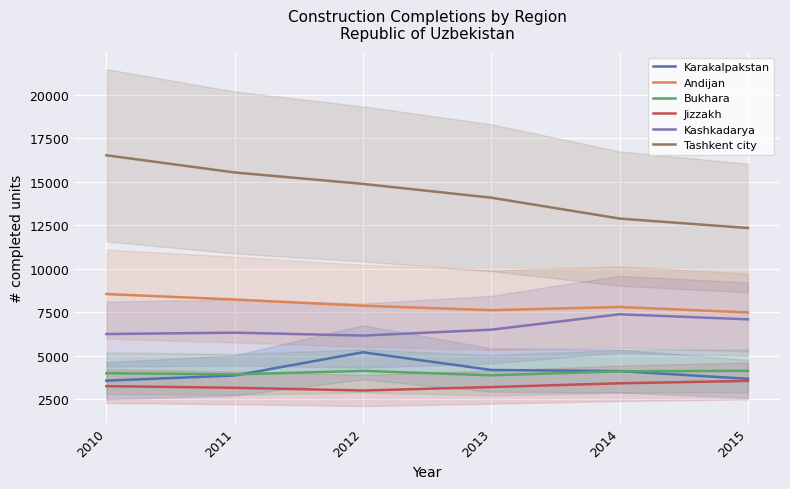

At which category does Andijan reach its first local valley?

2013